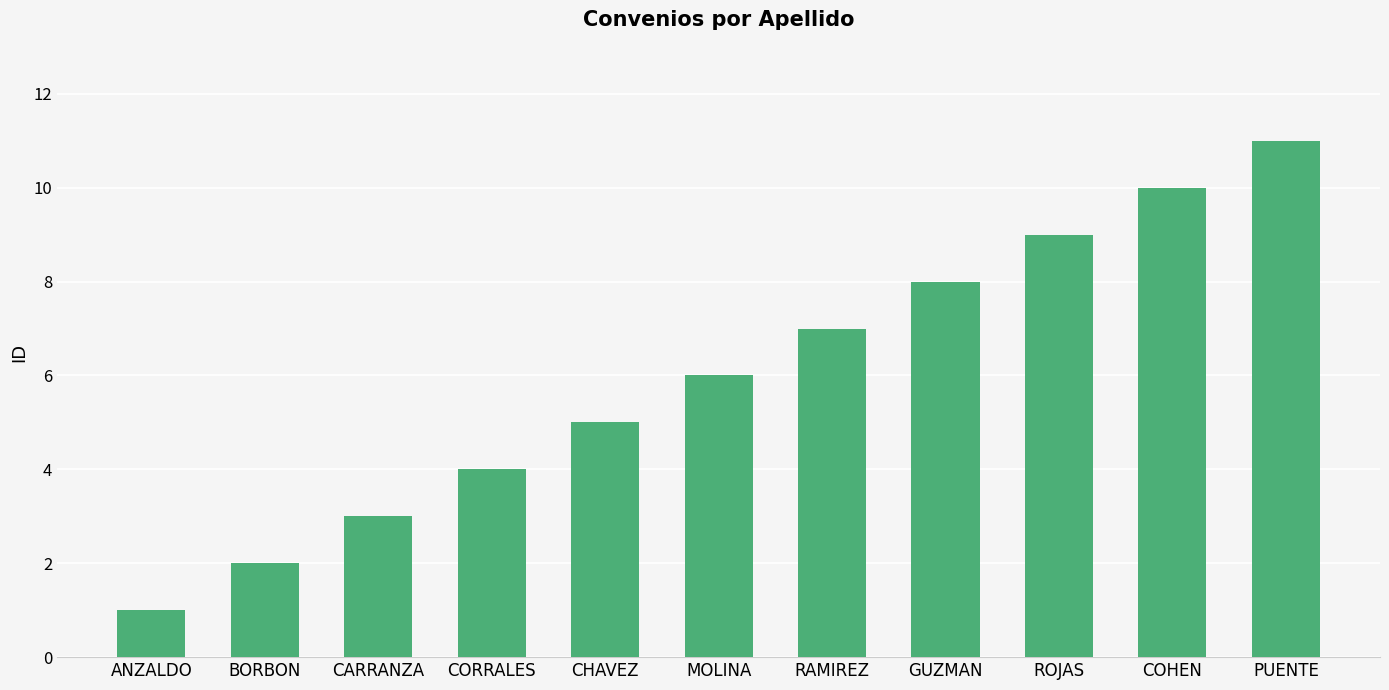

How many bars are there in total?

11